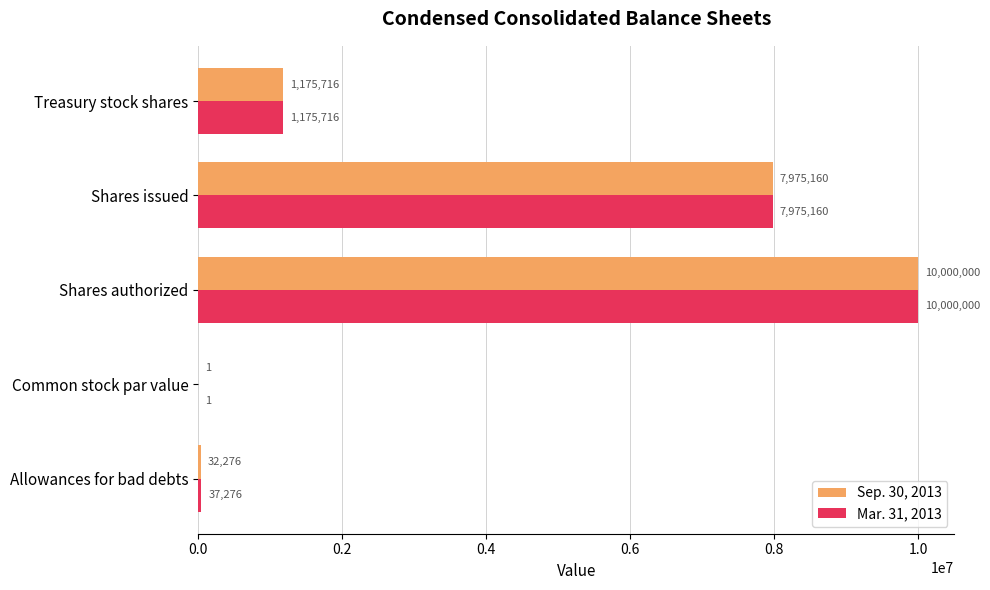

What are all the series names shown in the legend?

Sep. 30, 2013, Mar. 31, 2013